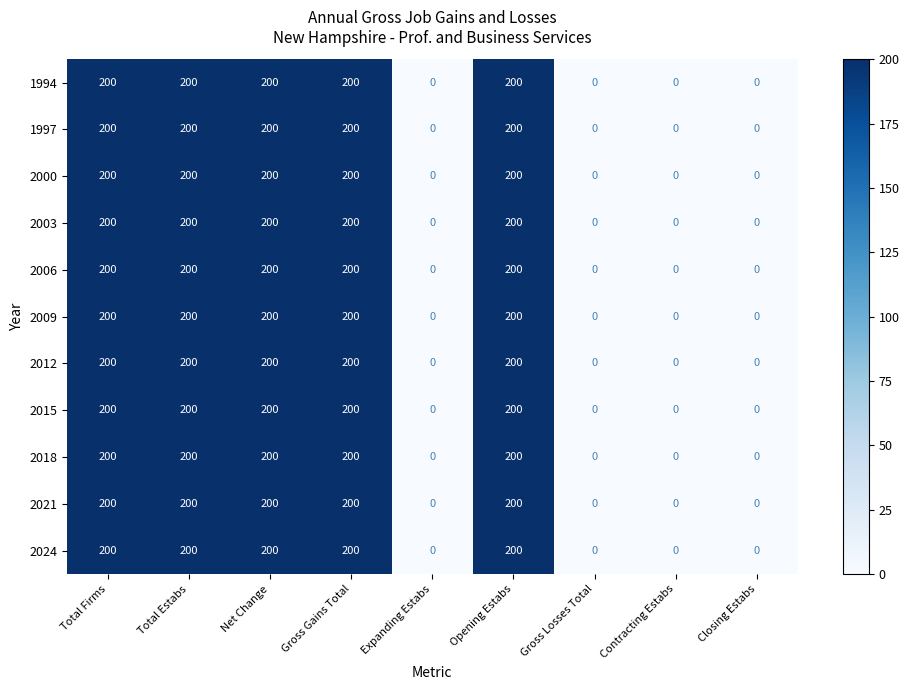

Count the 2021 values in the range 0 to 200.

9